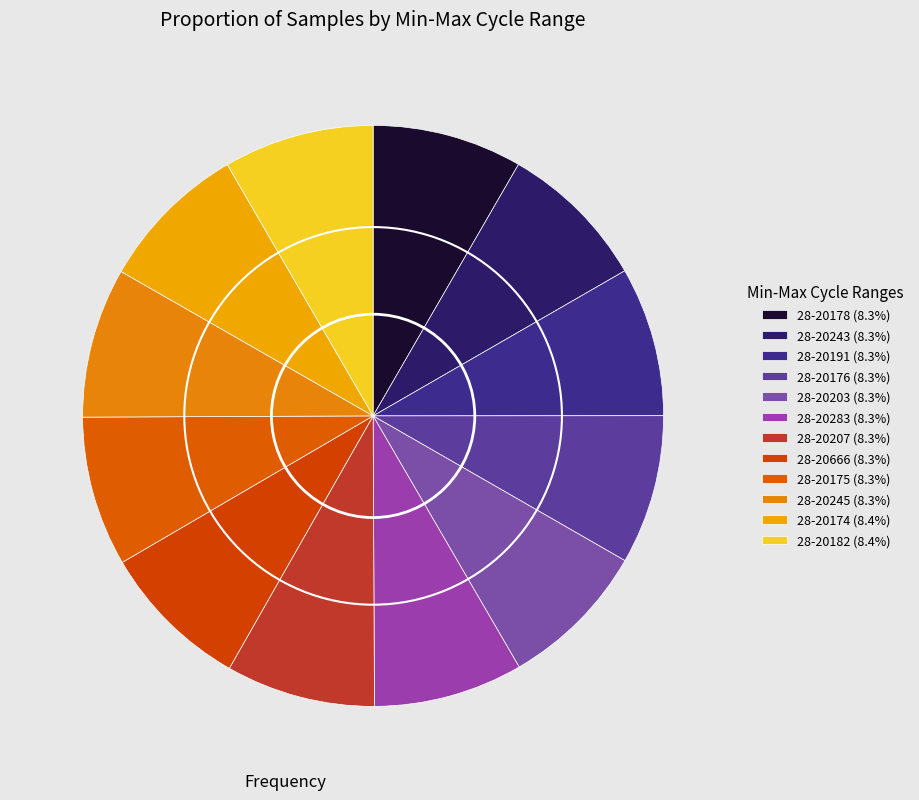

What is the smallest slice in the pie chart?

28-20283